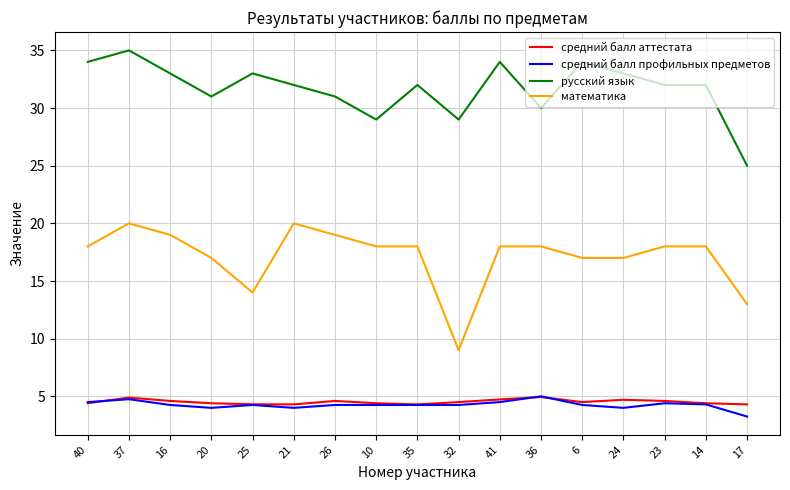

True or false: средний балл аттестата has a value of 4.3 at 35.

True